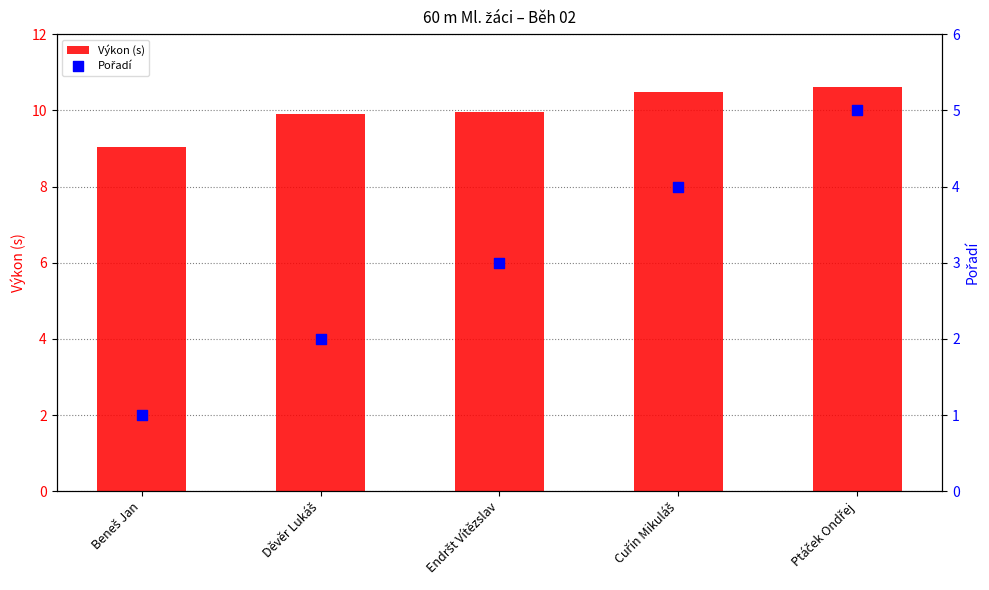

Which series has the largest total across all categories?

Výkon (s)